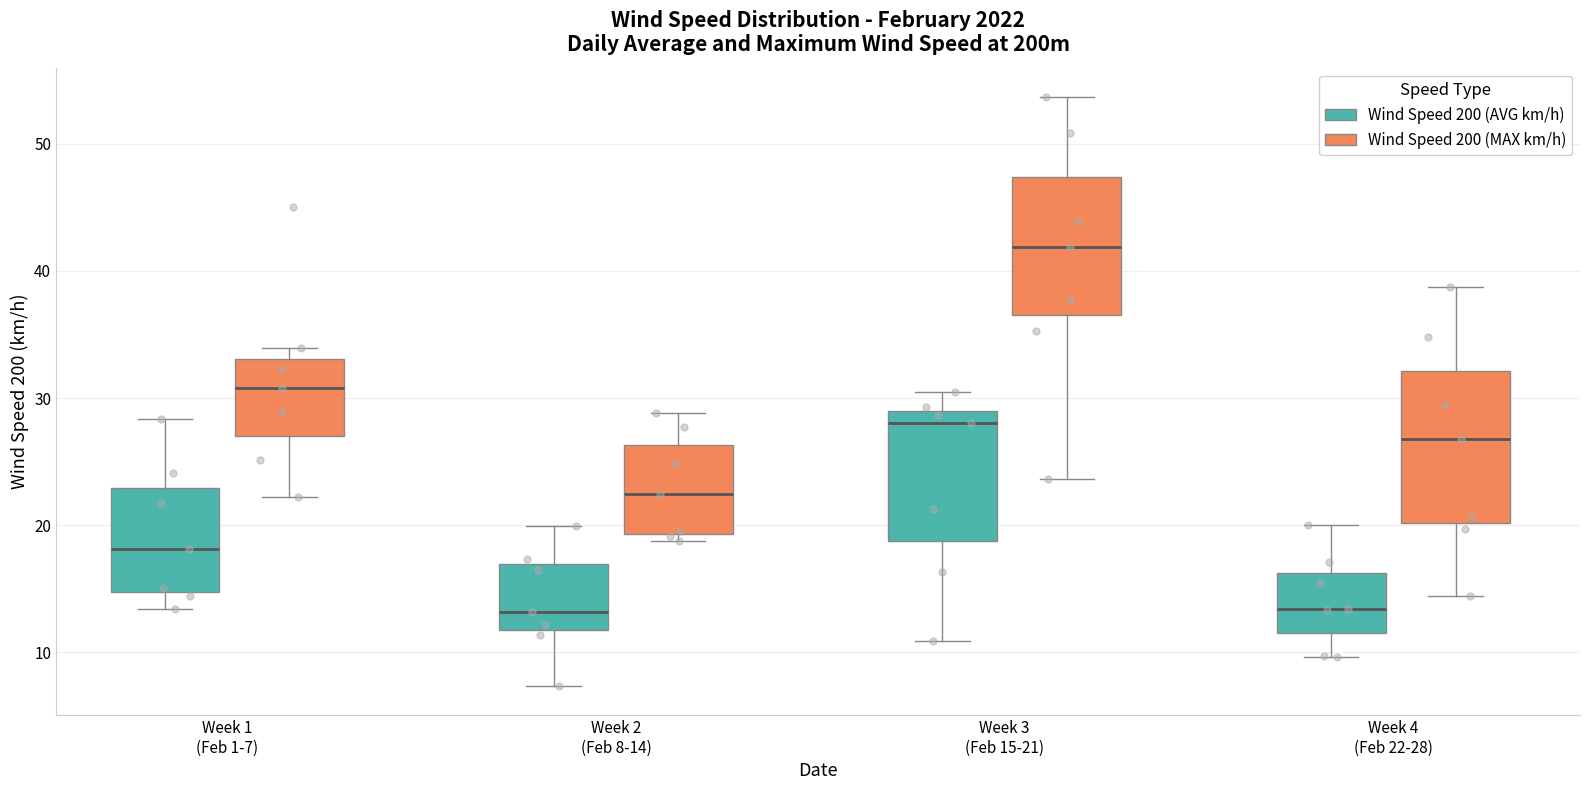

Which box's median line is the highest?

Week 3 (Feb 15-21) (Wind Speed 200 (MAX km/h))